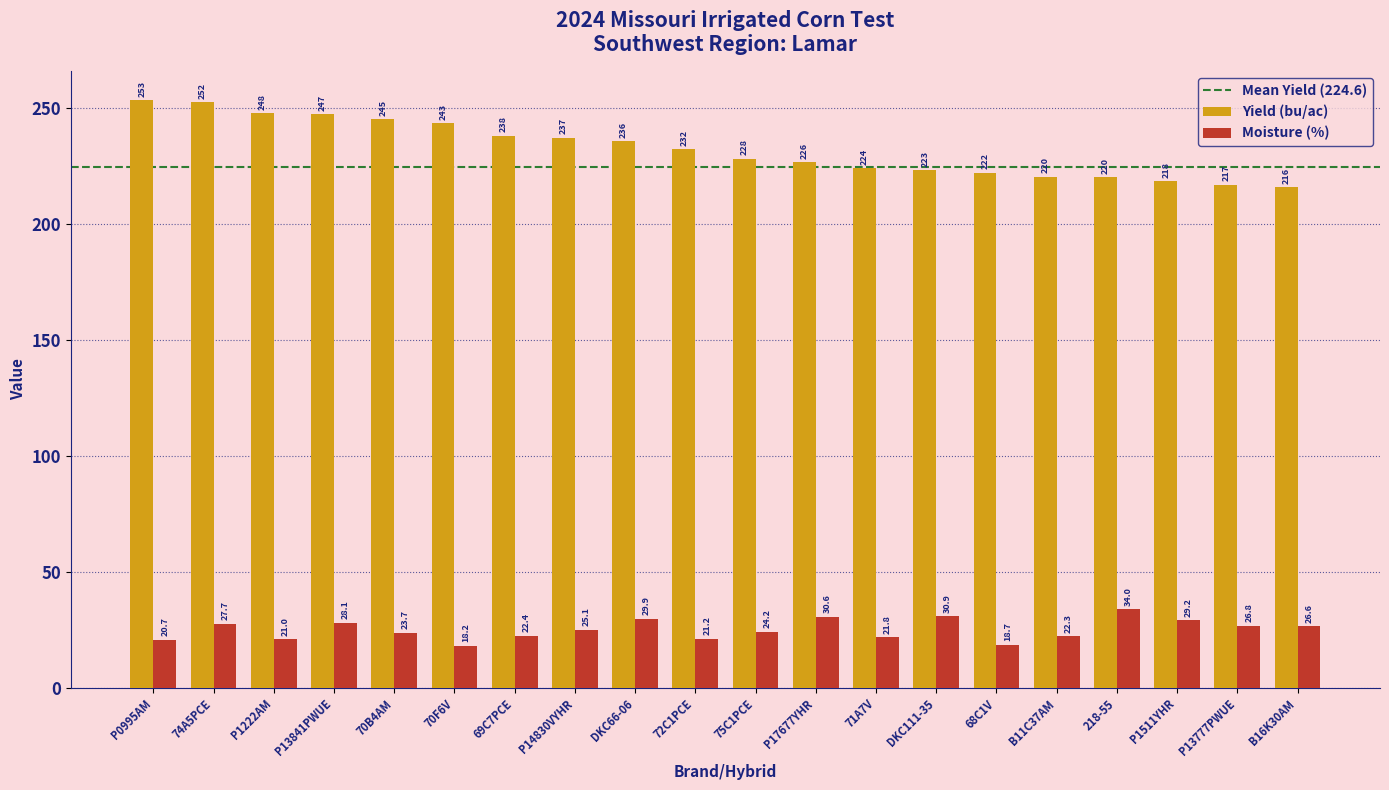

How many groups of bars are there?

20